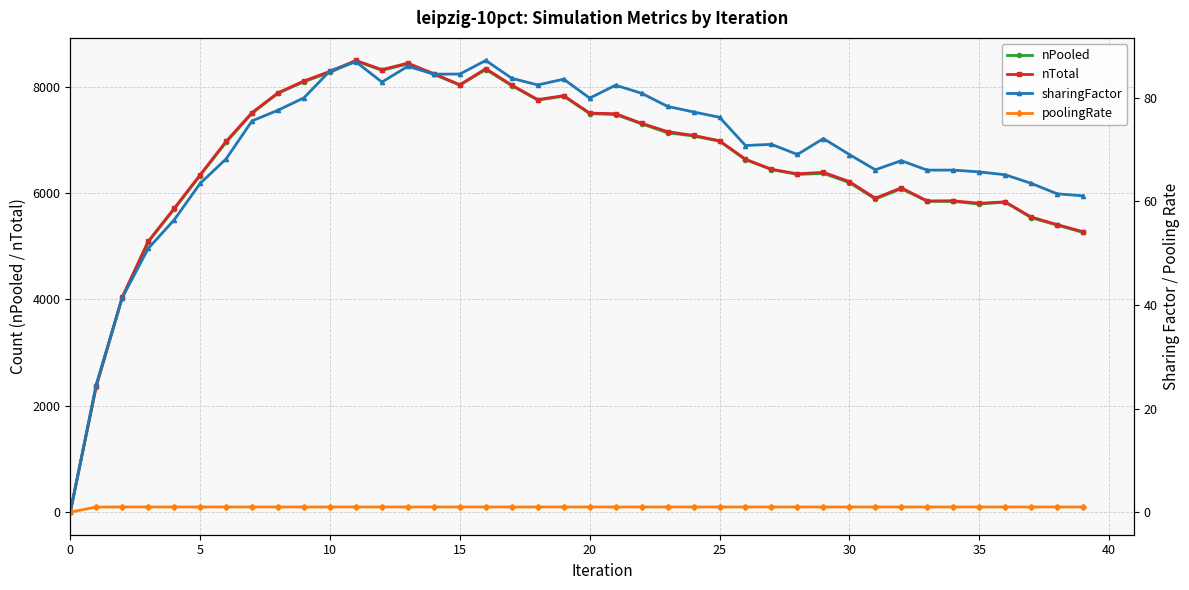

At which category does nTotal reach its first local valley?

12